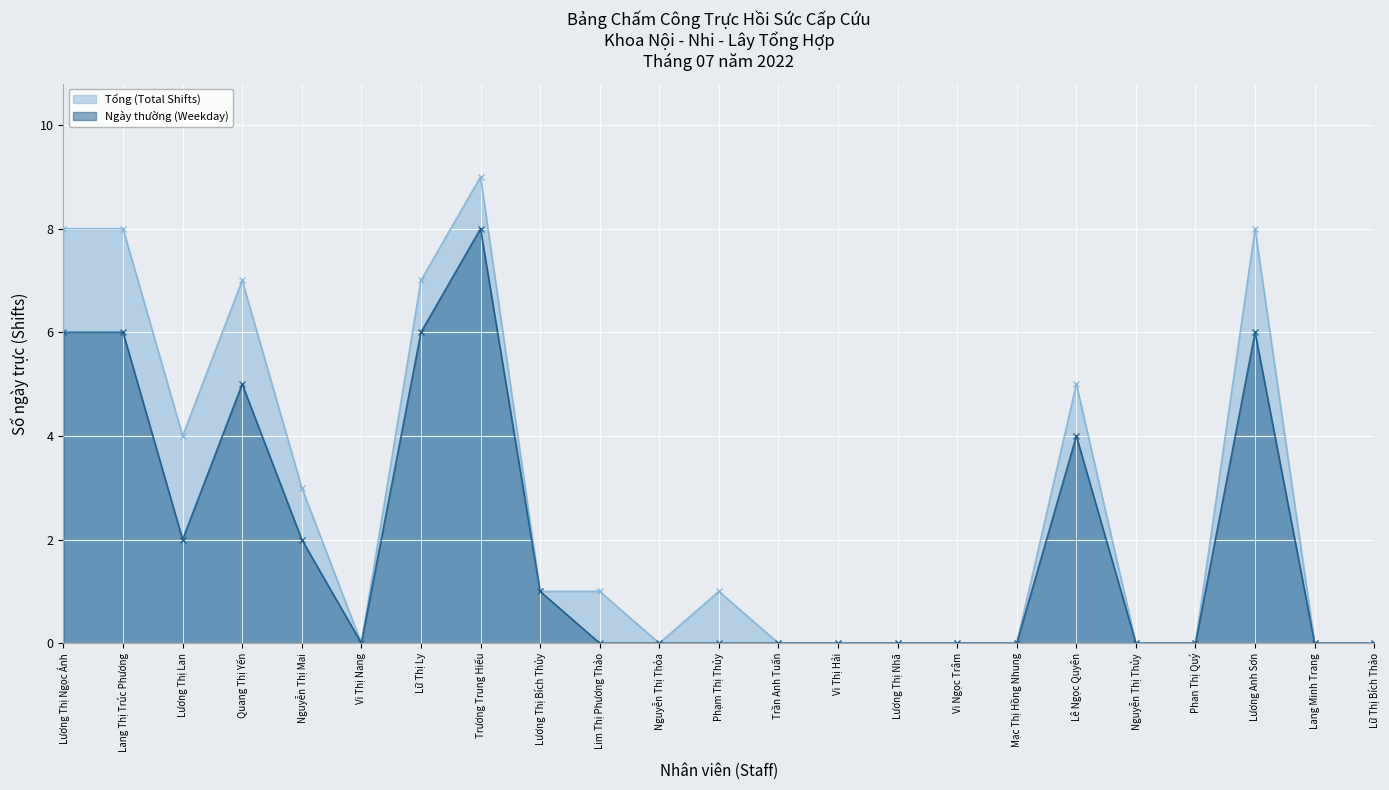

How many lines are shown in the chart?

2